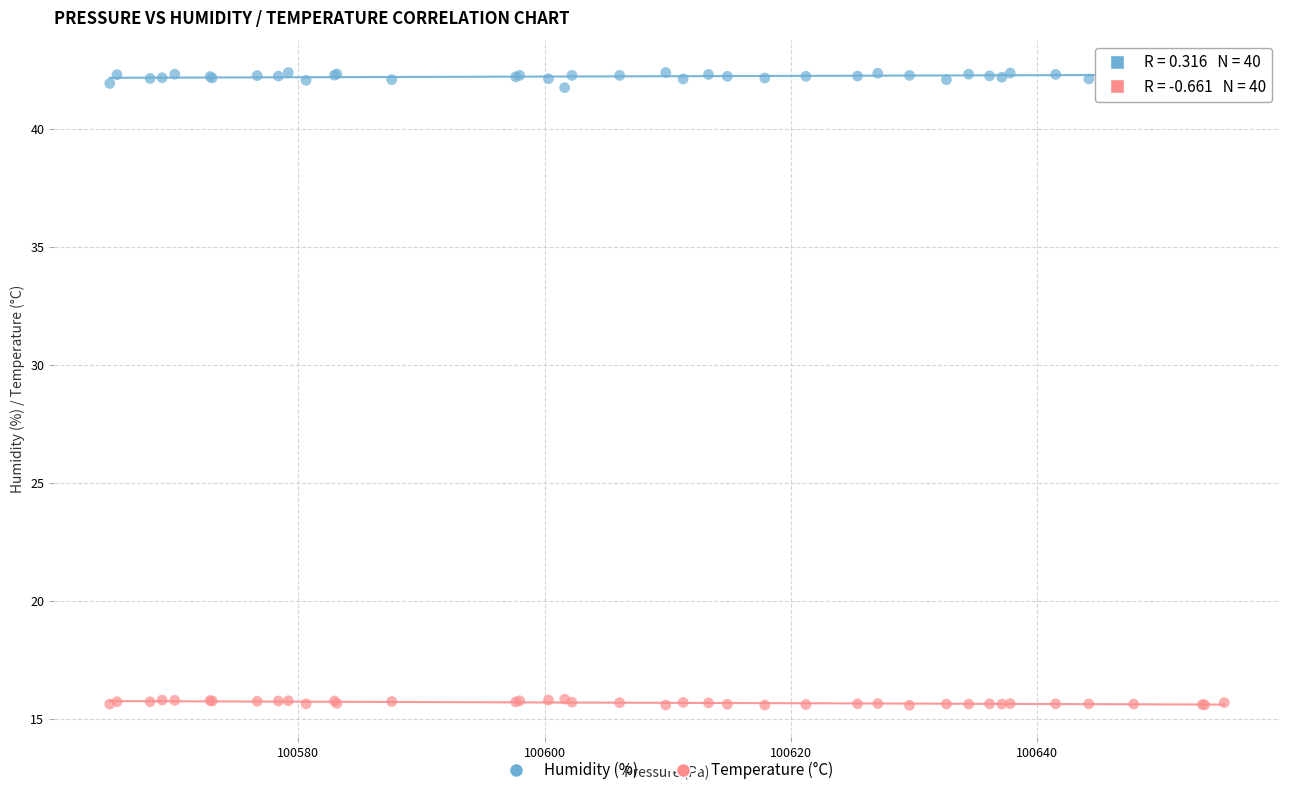

Which series reaches the maximum Y coordinate?

Humidity (%)